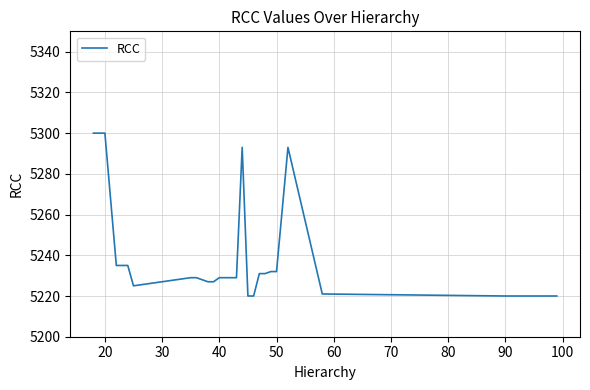

What is the smallest value displayed?

5220